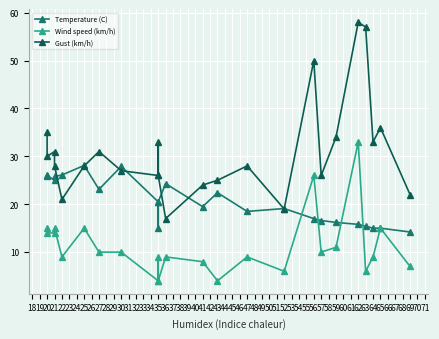

True or false: Gust (km/h) and Wind speed (km/h) intersect in this chart.

False